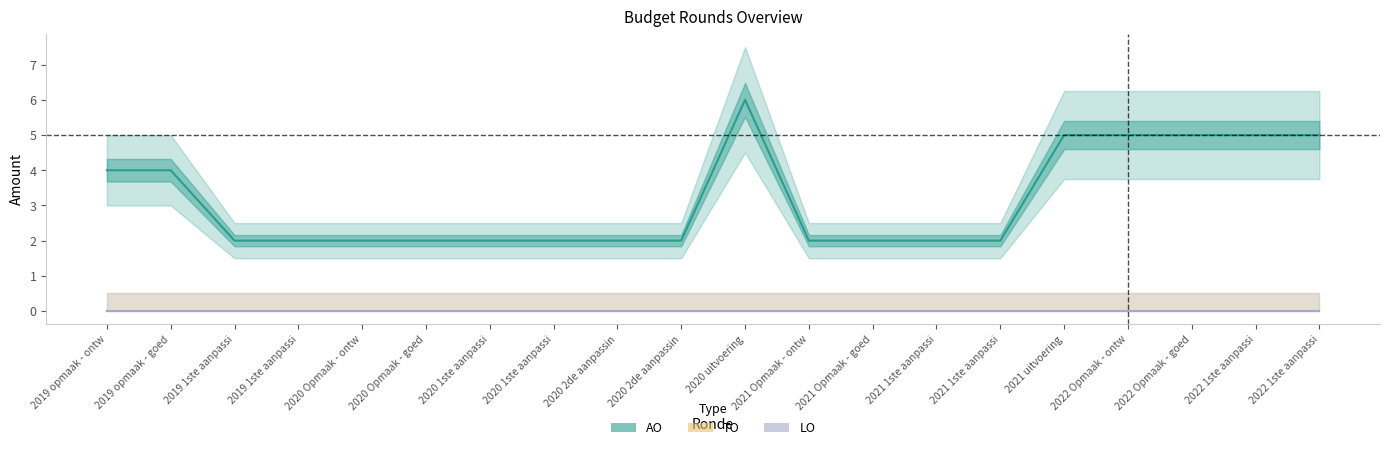

Reading left to right, extract all data points from this chart.

AO: 2019 opmaak - ontw=4	2019 opmaak - goed=4	2019 1ste aanpassi=2	2019 1ste aanpassi=2	2020 Opmaak - ontw=2	2020 Opmaak - goed=2	2020 1ste aanpassi=2	2020 1ste aanpassi=2	2020 2de aanpassin=2	2020 2de aanpassin=2	2020 uitvoering=6	2021 Opmaak - ontw=2	2021 Opmaak - goed=2	2021 1ste aanpassi=2	2021 1ste aanpassi=2	2021 uitvoering=5	2022 Opmaak - ontw=5	2022 Opmaak - goed=5	2022 1ste aanpassi=5	2022 1ste aanpassi=5
TO: 2019 opmaak - ontw=0	2019 opmaak - goed=0	2019 1ste aanpassi=0	2019 1ste aanpassi=0	2020 Opmaak - ontw=0	2020 Opmaak - goed=0	2020 1ste aanpassi=0	2020 1ste aanpassi=0	2020 2de aanpassin=0	2020 2de aanpassin=0	2020 uitvoering=0	2021 Opmaak - ontw=0	2021 Opmaak - goed=0	2021 1ste aanpassi=0	2021 1ste aanpassi=0	2021 uitvoering=0	2022 Opmaak - ontw=0	2022 Opmaak - goed=0	2022 1ste aanpassi=0	2022 1ste aanpassi=0
LO: 2019 opmaak - ontw=0	2019 opmaak - goed=0	2019 1ste aanpassi=0	2019 1ste aanpassi=0	2020 Opmaak - ontw=0	2020 Opmaak - goed=0	2020 1ste aanpassi=0	2020 1ste aanpassi=0	2020 2de aanpassin=0	2020 2de aanpassin=0	2020 uitvoering=0	2021 Opmaak - ontw=0	2021 Opmaak - goed=0	2021 1ste aanpassi=0	2021 1ste aanpassi=0	2021 uitvoering=0	2022 Opmaak - ontw=0	2022 Opmaak - goed=0	2022 1ste aanpassi=0	2022 1ste aanpassi=0